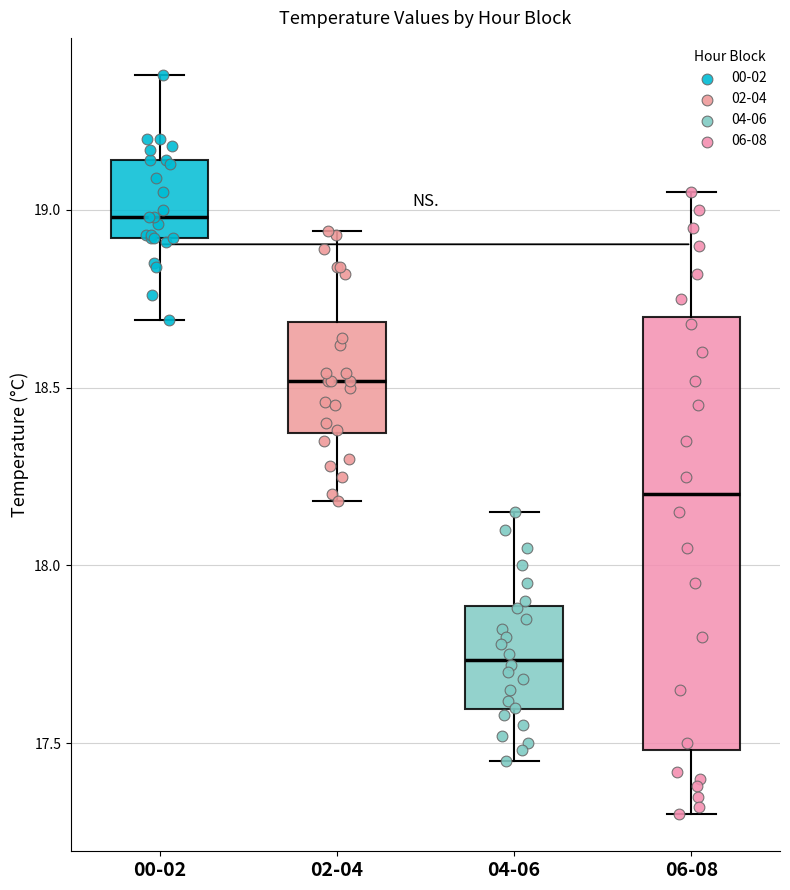

Which box's median line is the lowest?

04-06